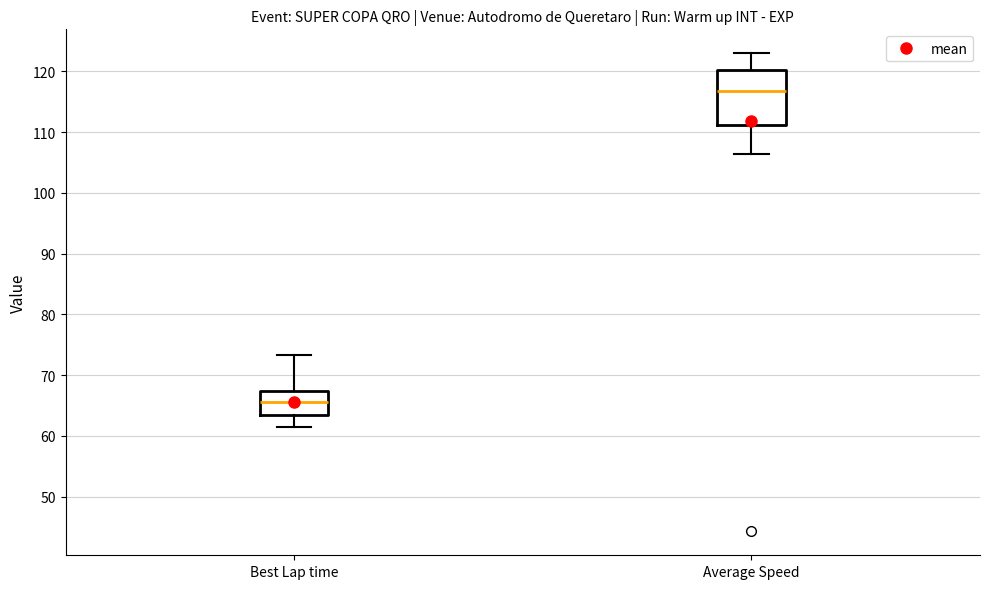

Where does the upper whisker of the box for Average Speed end on the y-axis? The values are not printed on the chart, so give them approximately, as read against the axis.

123